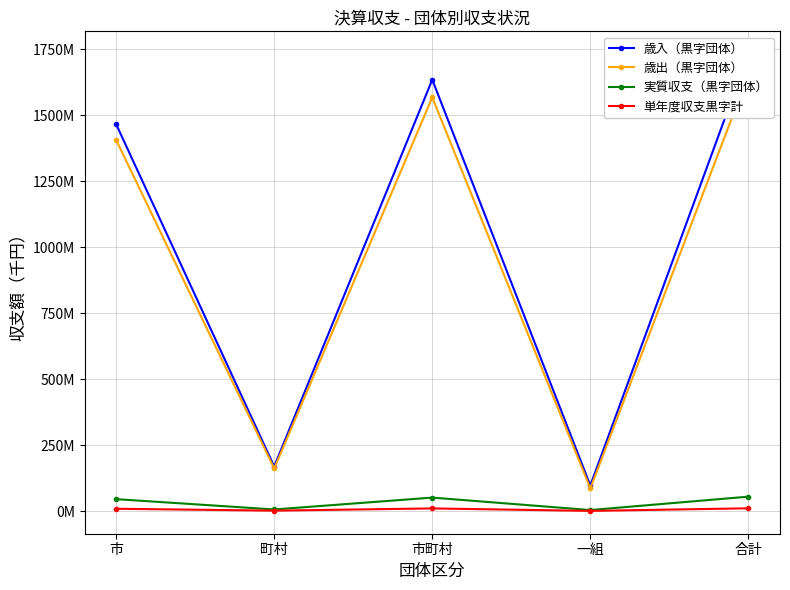

How many values in the 歳出（黒字団体） series exceed 1405663277?

2